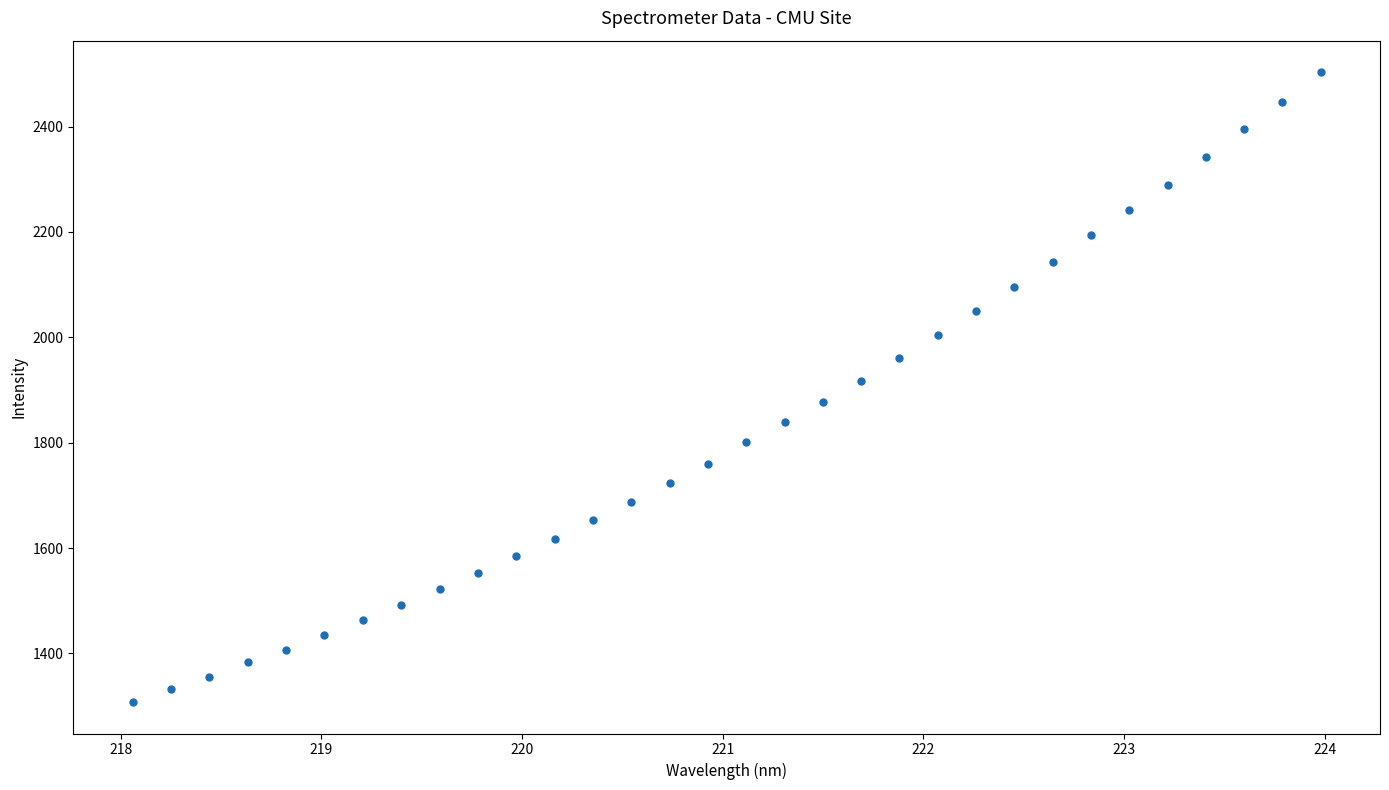

What is the range of Y values (max minus min)?

1195.6